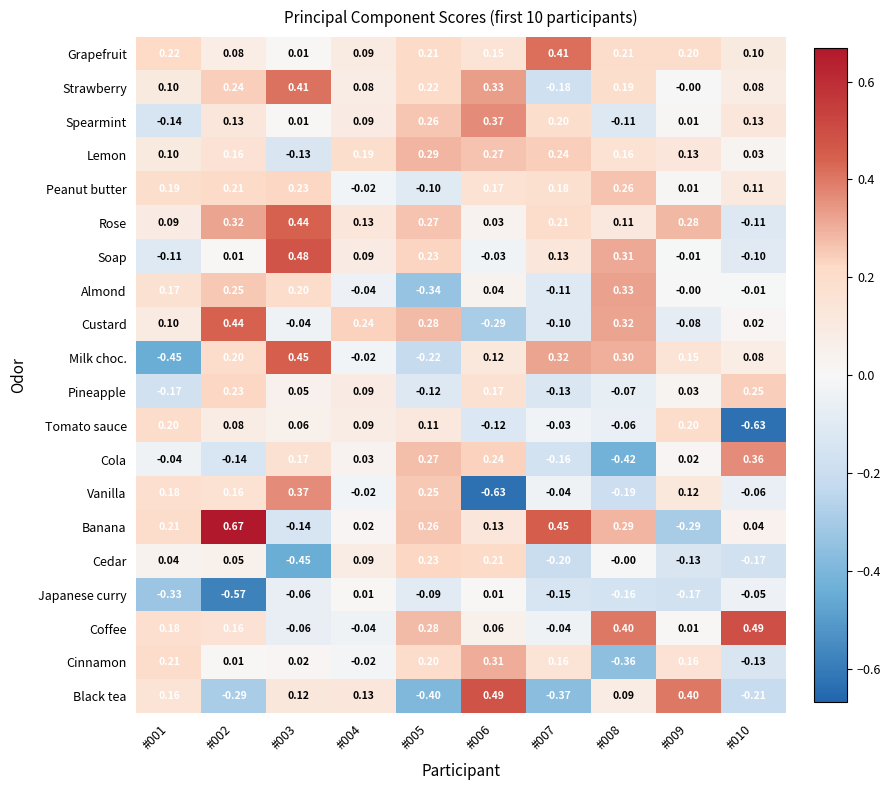

Between #001 and #004, which series saw the biggest shift?

Milk choc.